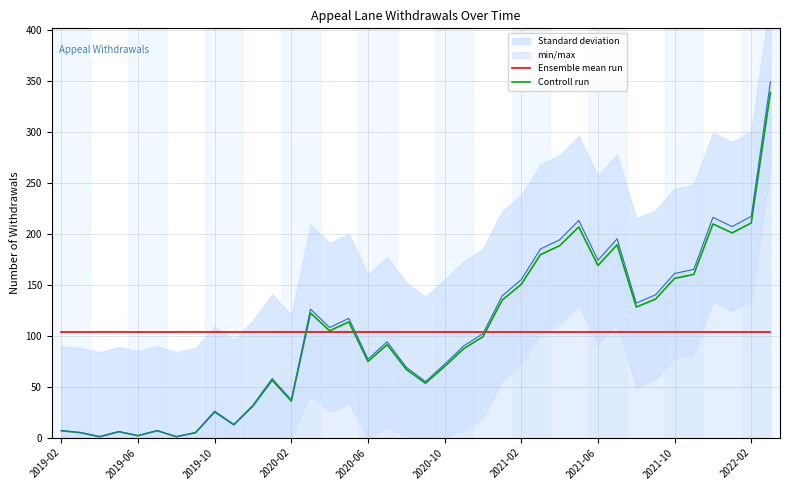

What is the average value of the Ensemble mean run series?

104.0